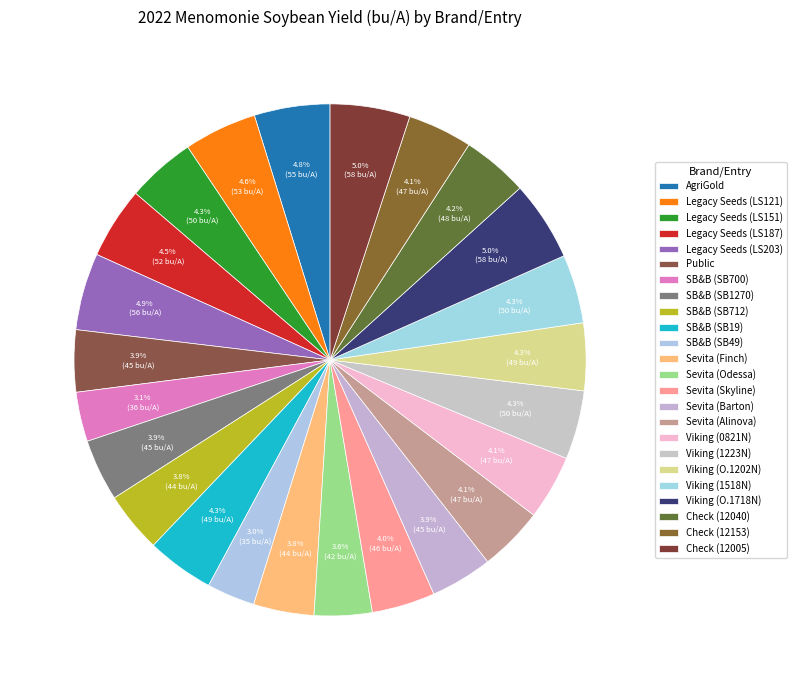

Is there a majority slice in this chart?

No